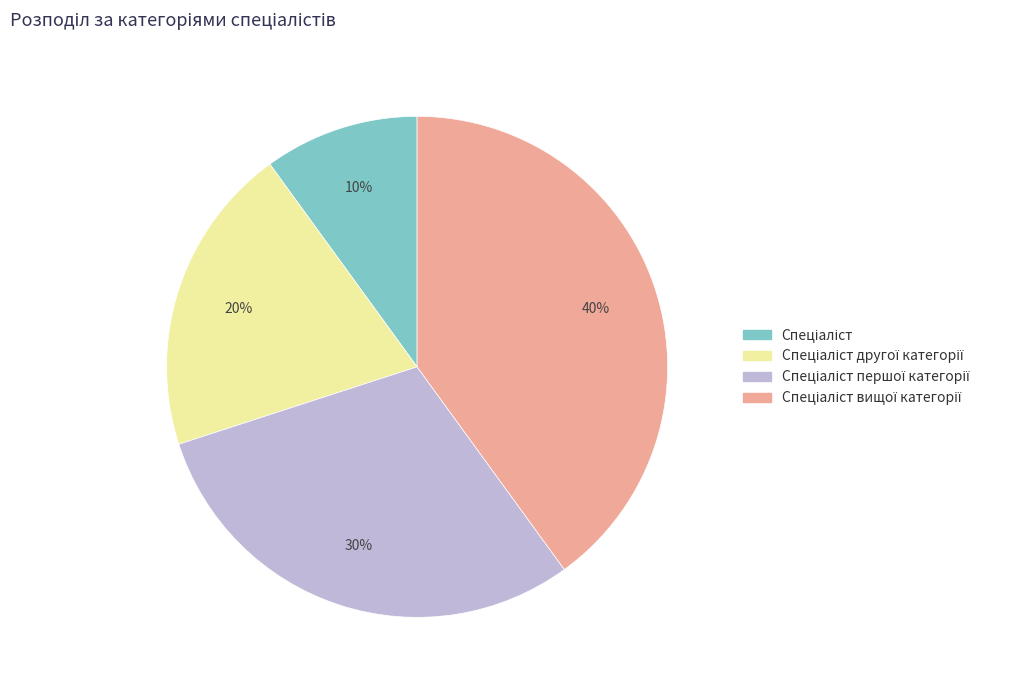

To the nearest percent, what is the average slice percentage?

25%